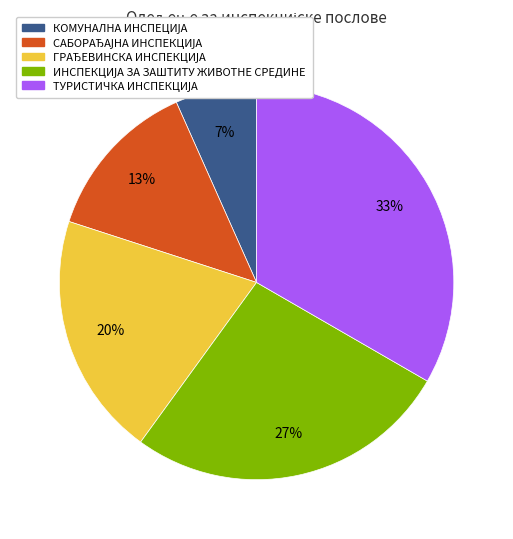

Does any single category account for the majority?

No